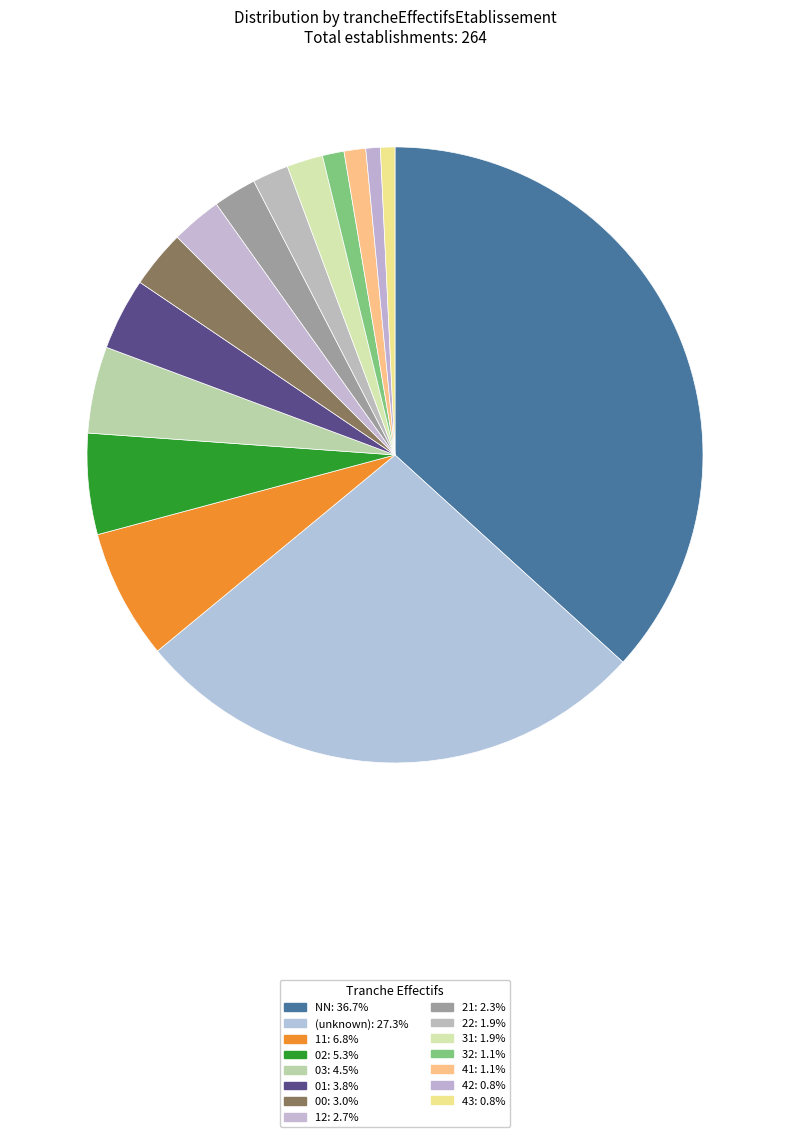

Which category has the biggest portion of the pie?

NN